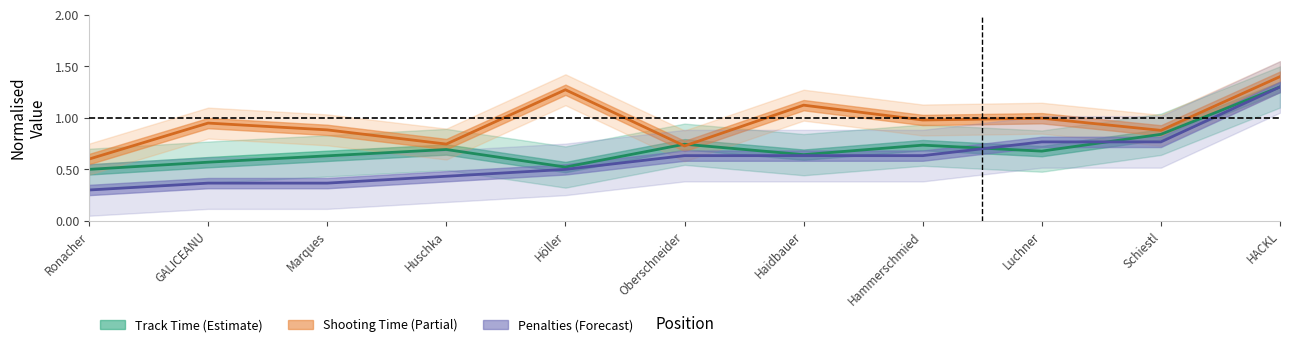

True or false: Track Time (min) has a value of 0.7 at Ronacher.

False